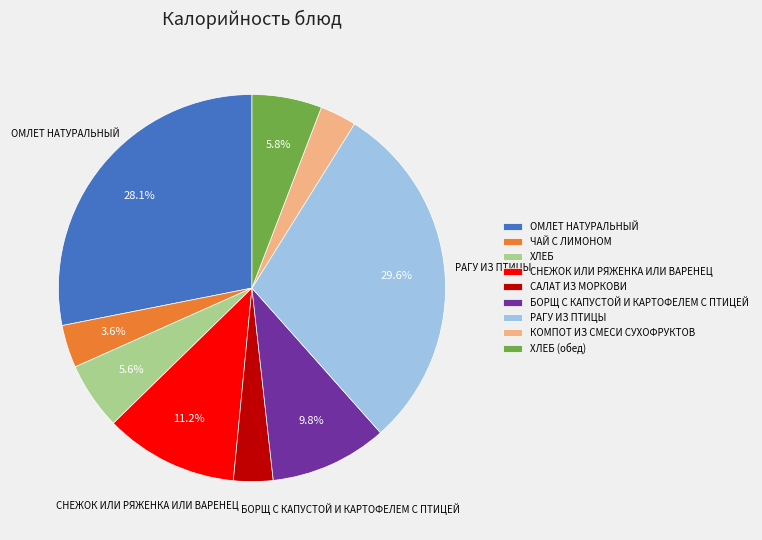

To the nearest percent, what is the average slice percentage?

11%